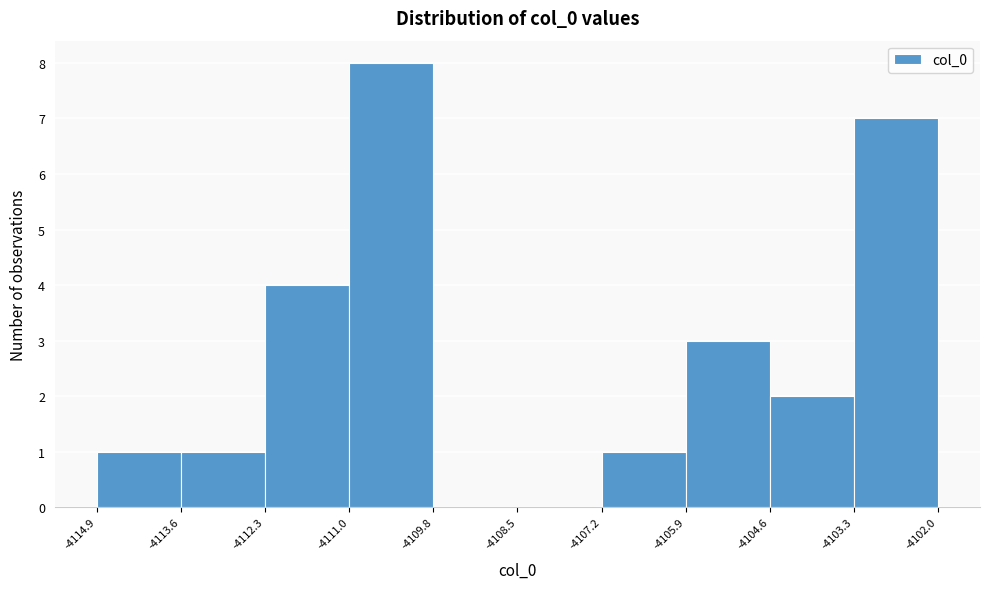

How tall is the bar that spans -4107.2 to -4105.9 on the x-axis? The values are not printed on the chart, so give them approximately, as read against the axis.

1